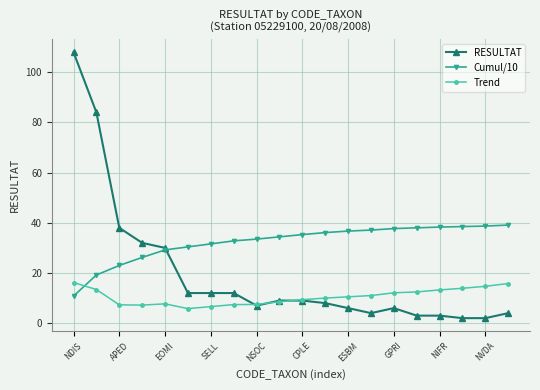

What is the difference between the maximum and second lowest values in the Cumul/10 series?

19.9